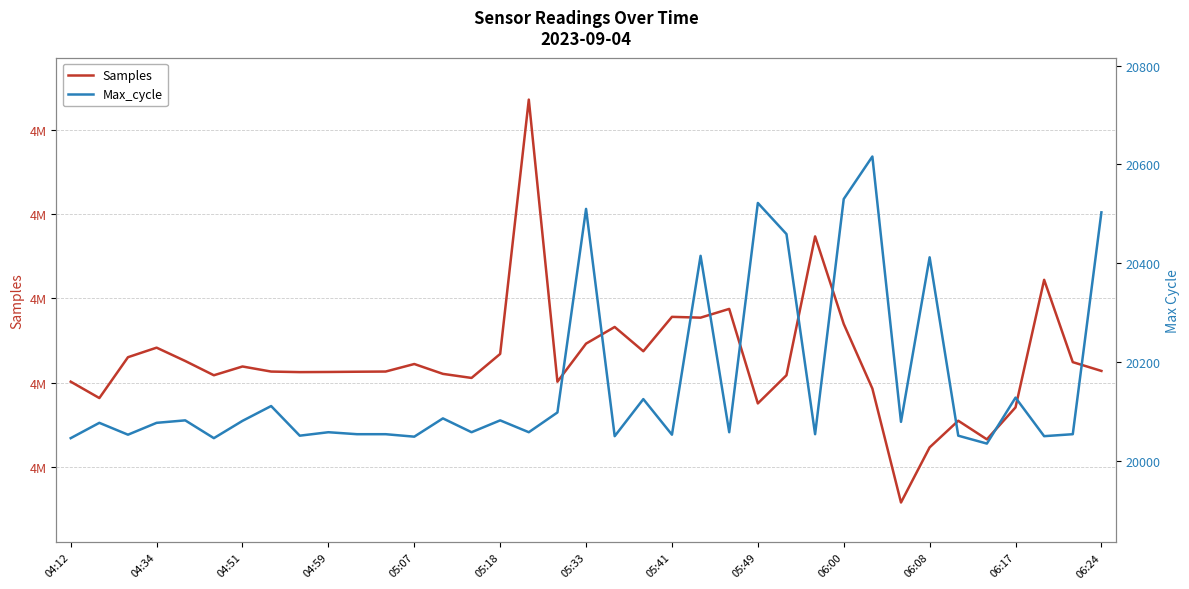

What is the approximate value of Samples at 05:07?

4812846